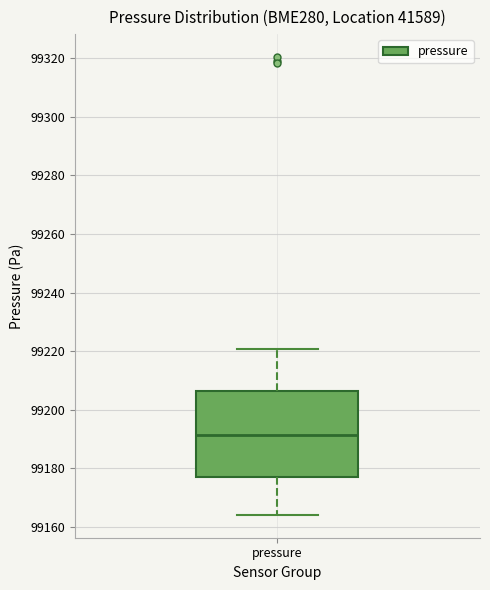

Read this box plot against the y-axis: the position of the median line, the range covered by the box, and the ends of both whiskers. The values are not printed on the chart, so give them approximately, as read against the axis.

median 99192, box 99176 to 99206, whiskers 99164 to 99220